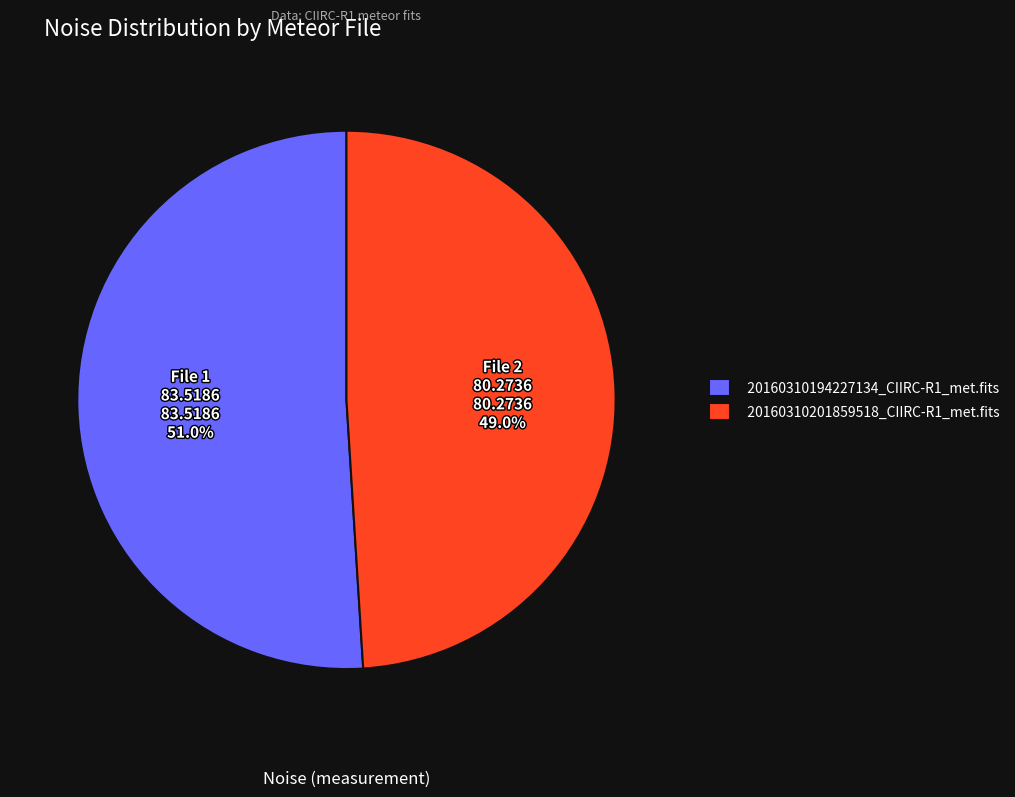

How many slices are in this pie chart?

2